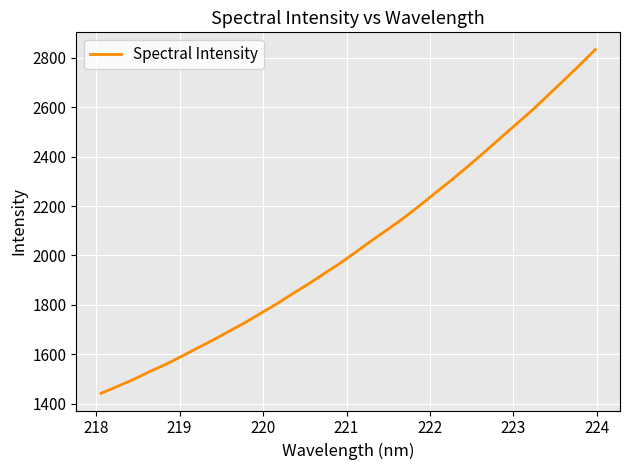

What is the greatest value displayed?

2834.0